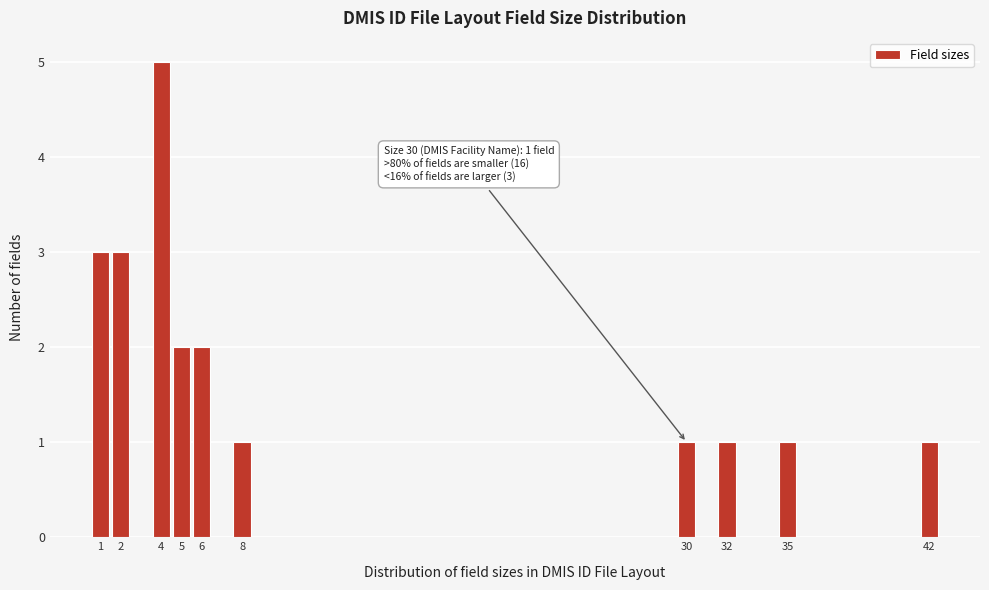

Reading left to right, transcribe all the data shown in this chart.

3	3	5	2	2	1	1	1	1	1